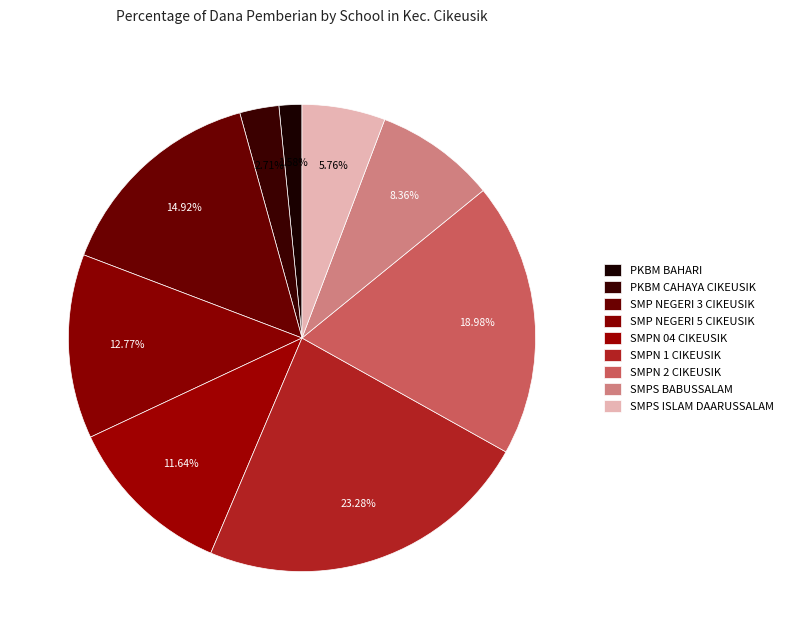

Is it true that SMPN 04 CIKEUSIK is 1% of the pie?

False